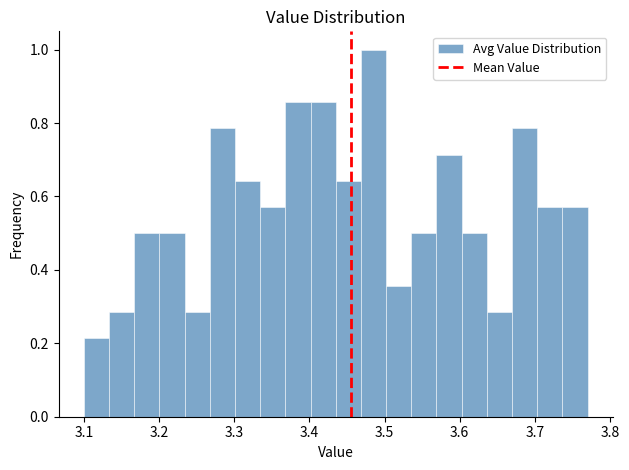

Read against the x-axis, roughly where is the centre of the tallest bar?

3.49